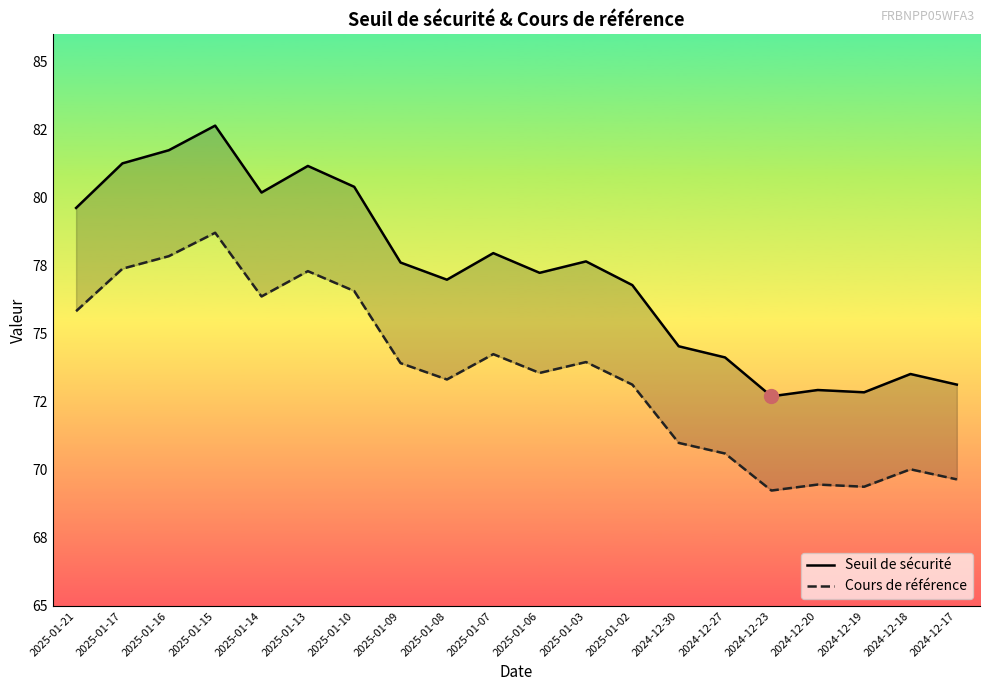

What is the maximum value for Cours de référence?

78.7